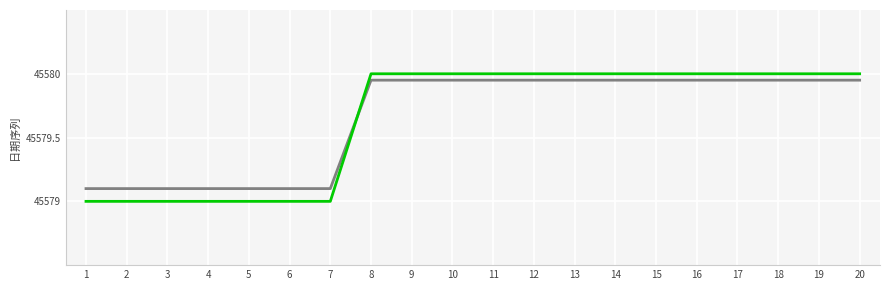

What is the smallest value displayed?

45579.0